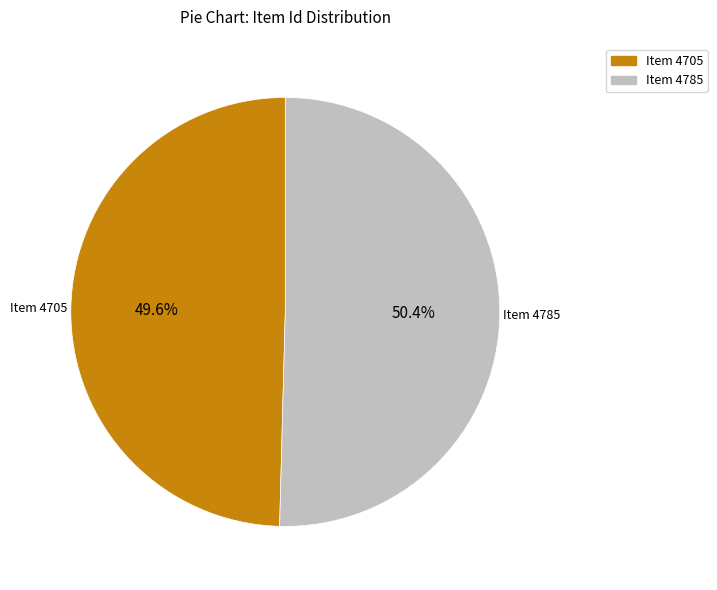

Is there a majority slice in this chart?

Yes